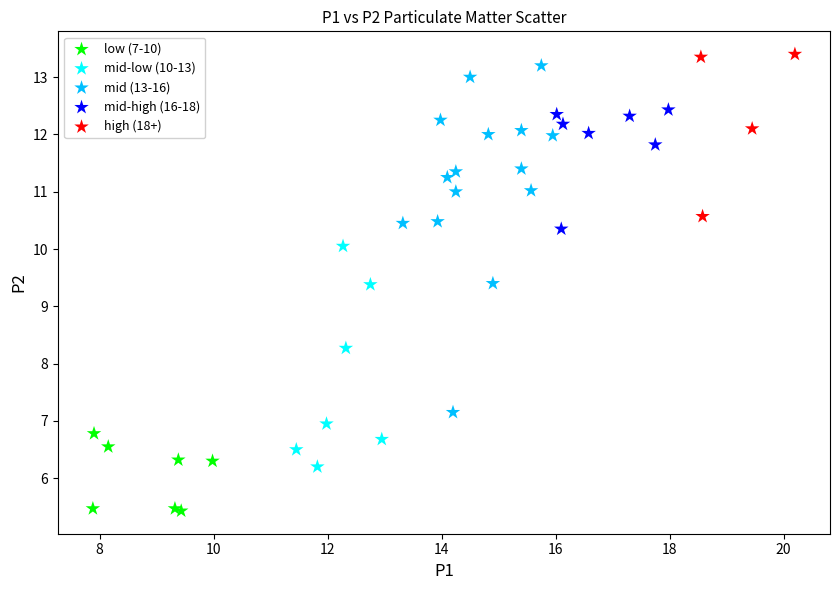

Which series reaches the minimum Y coordinate?

low (7-10)